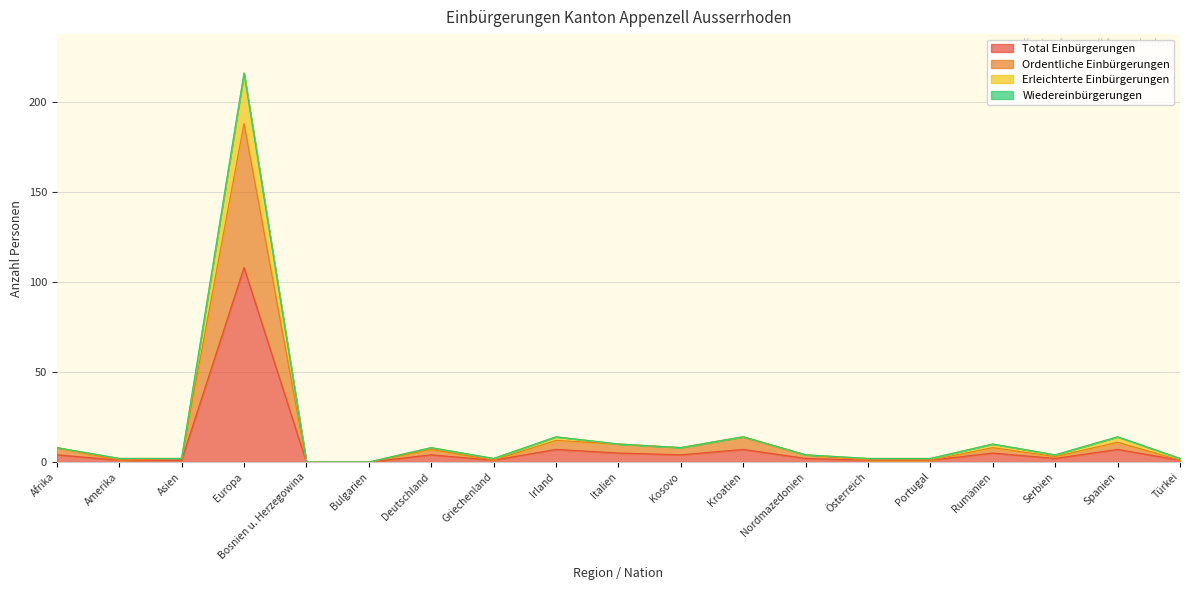

What is the maximum value for Total Einbürgerungen?

108